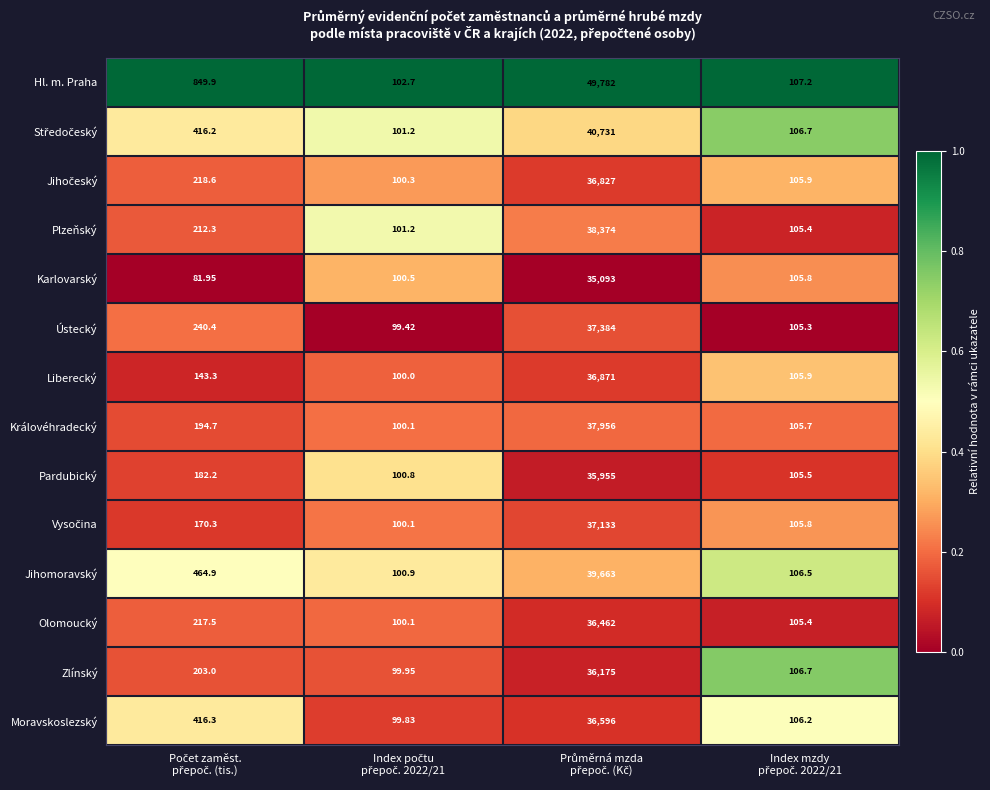

Which series has the largest range (max minus min)?

Hl. m. Praha